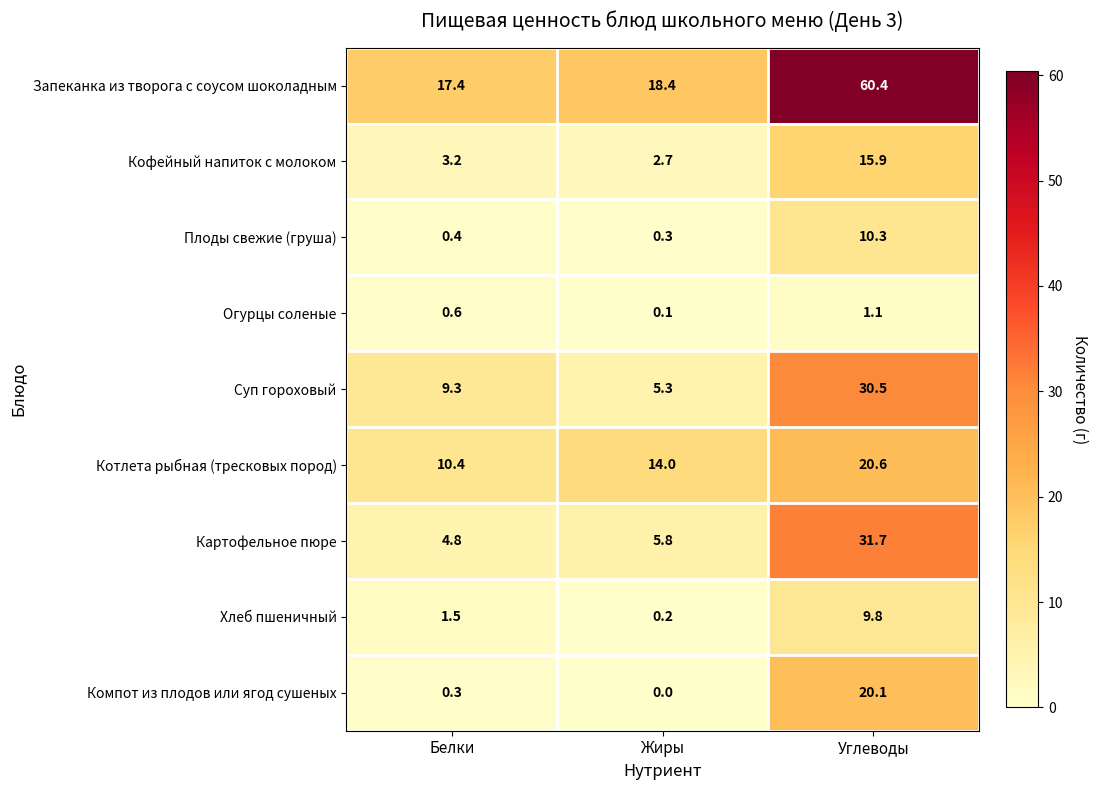

Reading right to left, list all the values displayed in this chart.

Запеканка из творога с соусом шоколадным: Углеводы=60.4	Жиры=18.4	Белки=17.4
Кофейный напиток с молоком: Углеводы=15.9	Жиры=2.7	Белки=3.2
Плоды свежие (груша): Углеводы=10.3	Жиры=0.3	Белки=0.4
Огурцы соленые: Углеводы=1.1	Жиры=0.1	Белки=0.6
Суп гороховый: Углеводы=30.5	Жиры=5.3	Белки=9.3
Котлета рыбная (тресковых пород): Углеводы=20.6	Жиры=14.0	Белки=10.4
Картофельное пюре: Углеводы=31.7	Жиры=5.8	Белки=4.8
Хлеб пшеничный: Углеводы=9.8	Жиры=0.2	Белки=1.5
Компот из плодов или ягод сушеных: Углеводы=20.1	Жиры=0.0	Белки=0.3